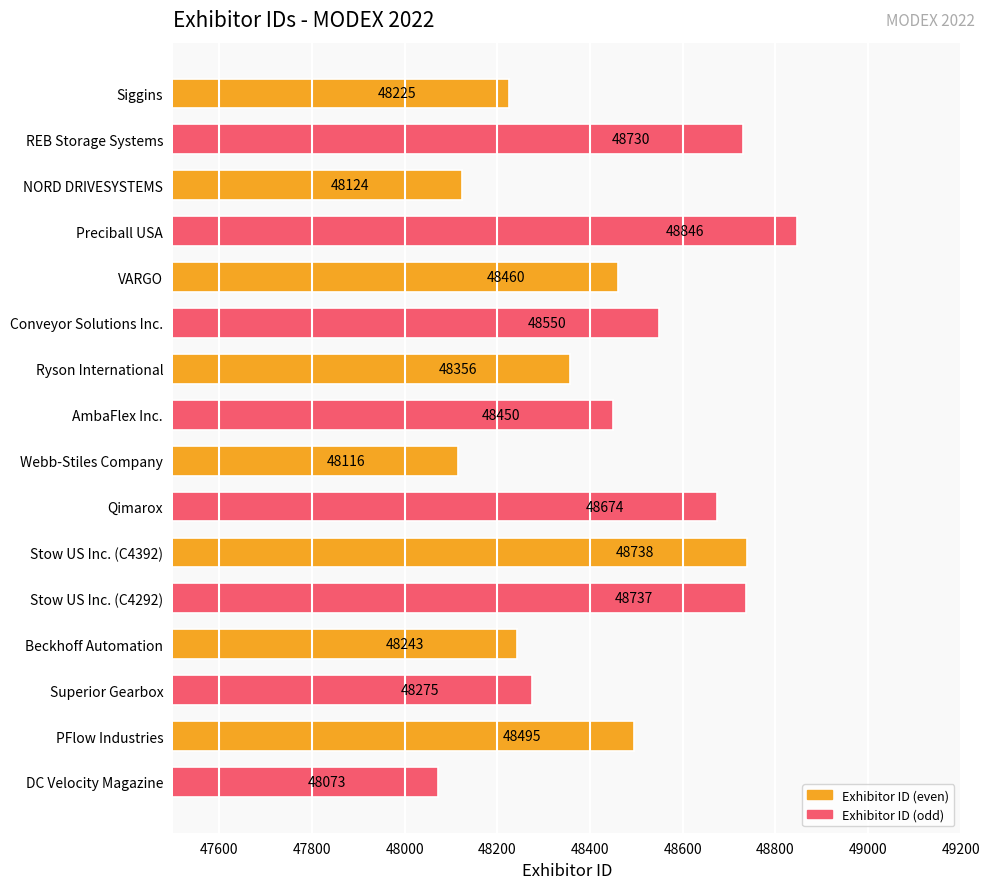

The value at Superior Gearbox is 48275. True or false?

True